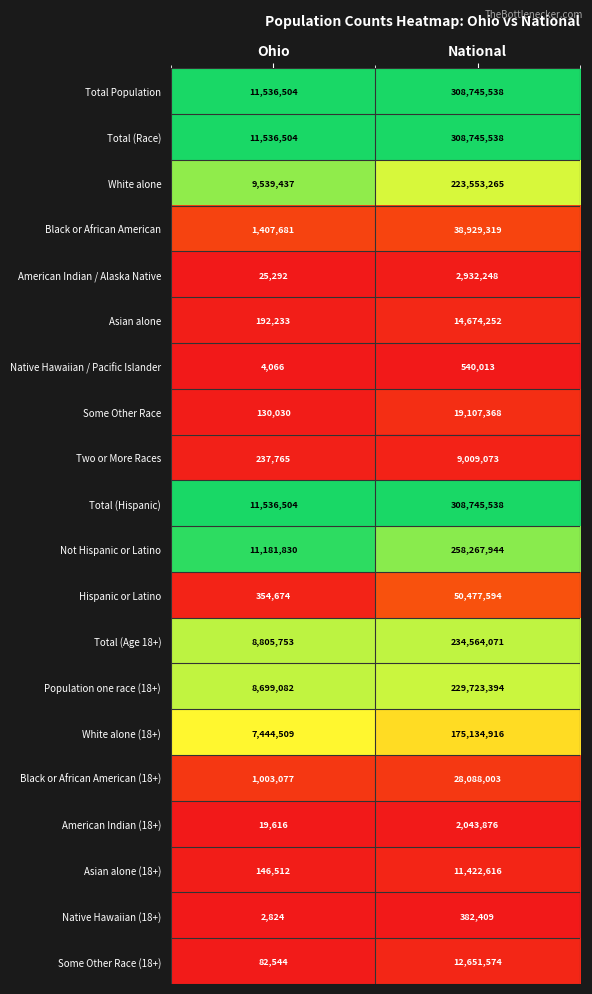

Rank the categories by American Indian / Alaska Native value from lowest to highest.

Ohio, National